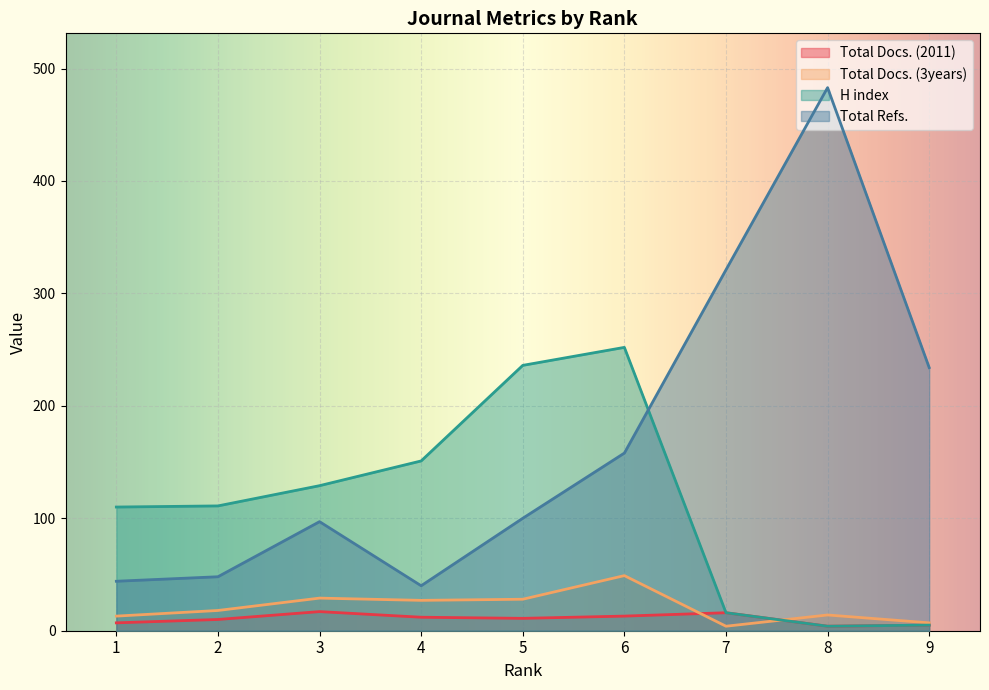

How many times do Total Docs. (3years) and H index cross each other?

1